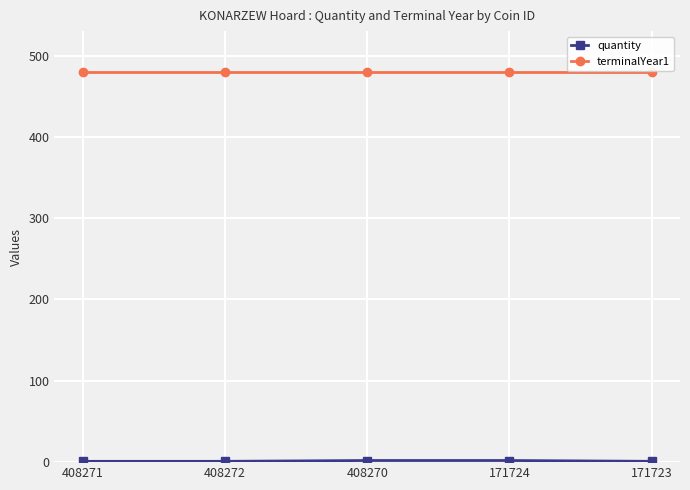

The value of terminalYear1 at 171724 is 290. True or false?

False